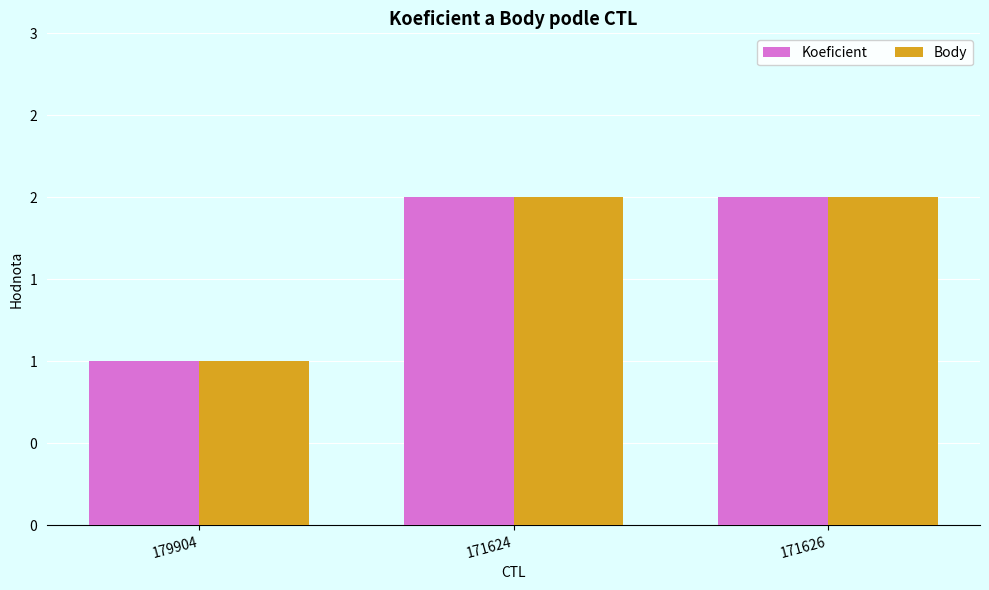

Which series has the largest range (max minus min)?

Koeficient